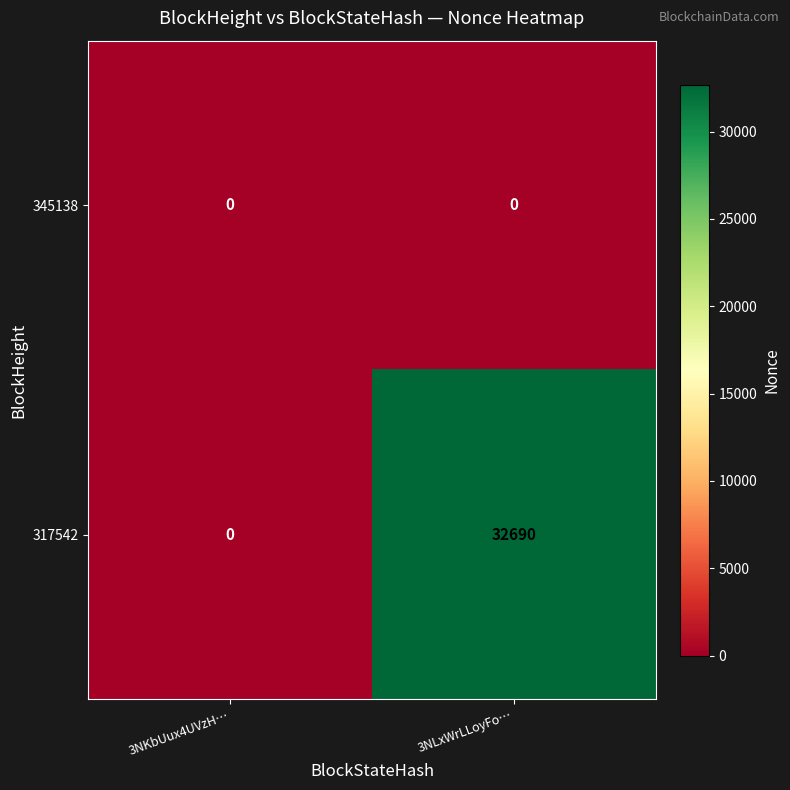

What is the greatest value displayed?

32690